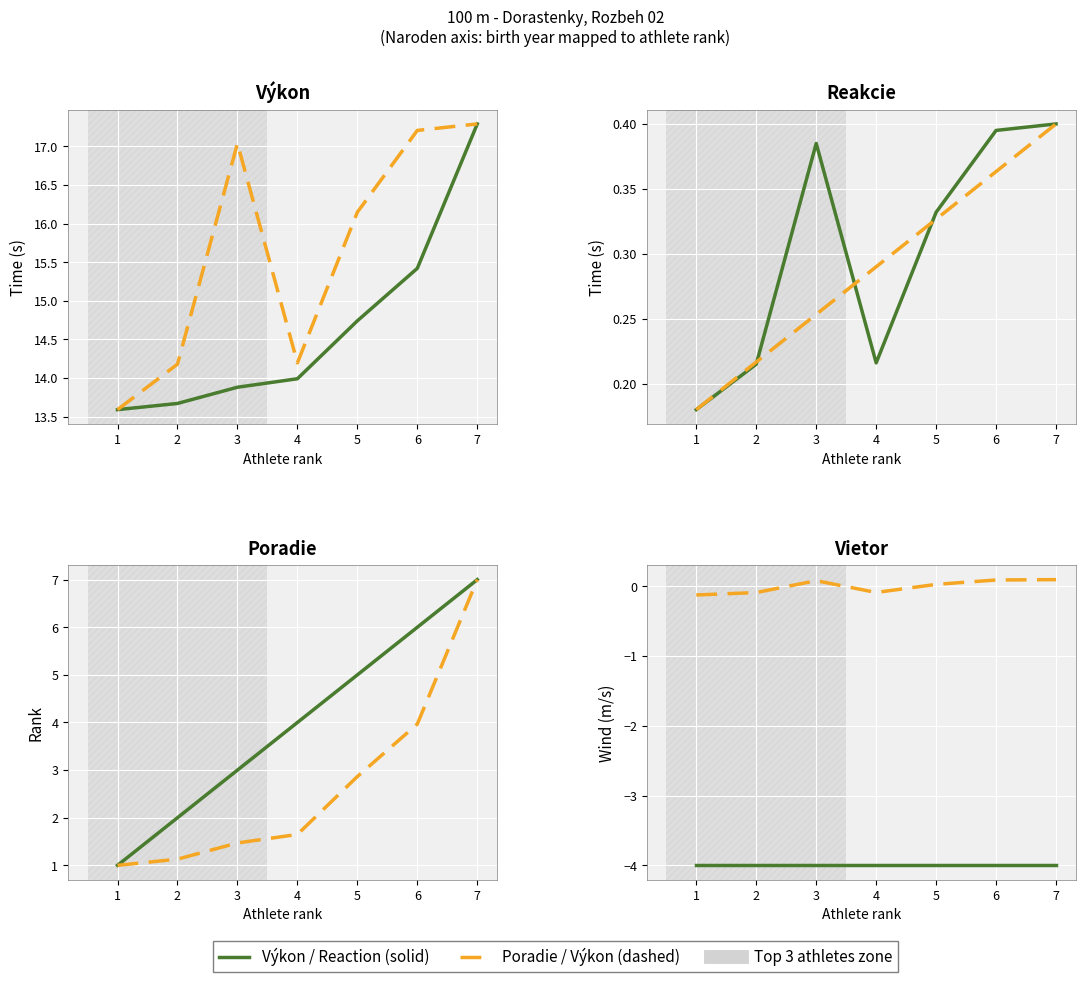

Is this an area chart (filled region under the line)?

No